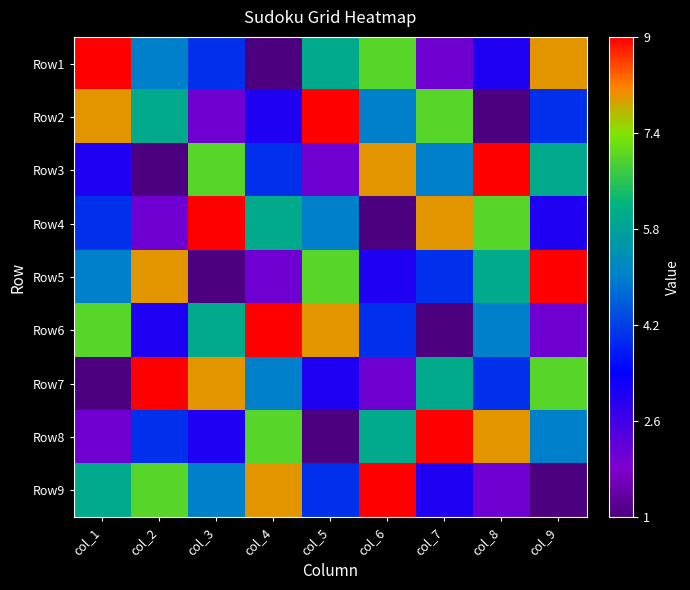

Reading left to right, what are all the values shown in this chart?

Row1: col_1=1.0	col_2=0.5	col_3=0.4	col_4=0.0	col_5=0.6	col_6=0.8	col_7=0.1	col_8=0.2	col_9=0.9
Row2: col_1=0.9	col_2=0.6	col_3=0.1	col_4=0.2	col_5=1.0	col_6=0.5	col_7=0.8	col_8=0.0	col_9=0.4
Row3: col_1=0.2	col_2=0.0	col_3=0.8	col_4=0.4	col_5=0.1	col_6=0.9	col_7=0.5	col_8=1.0	col_9=0.6
Row4: col_1=0.4	col_2=0.1	col_3=1.0	col_4=0.6	col_5=0.5	col_6=0.0	col_7=0.9	col_8=0.8	col_9=0.2
Row5: col_1=0.5	col_2=0.9	col_3=0.0	col_4=0.1	col_5=0.8	col_6=0.2	col_7=0.4	col_8=0.6	col_9=1.0
Row6: col_1=0.8	col_2=0.2	col_3=0.6	col_4=1.0	col_5=0.9	col_6=0.4	col_7=0.0	col_8=0.5	col_9=0.1
Row7: col_1=0.0	col_2=1.0	col_3=0.9	col_4=0.5	col_5=0.2	col_6=0.1	col_7=0.6	col_8=0.4	col_9=0.8
Row8: col_1=0.1	col_2=0.4	col_3=0.2	col_4=0.8	col_5=0.0	col_6=0.6	col_7=1.0	col_8=0.9	col_9=0.5
Row9: col_1=0.6	col_2=0.8	col_3=0.5	col_4=0.9	col_5=0.4	col_6=1.0	col_7=0.2	col_8=0.1	col_9=0.0